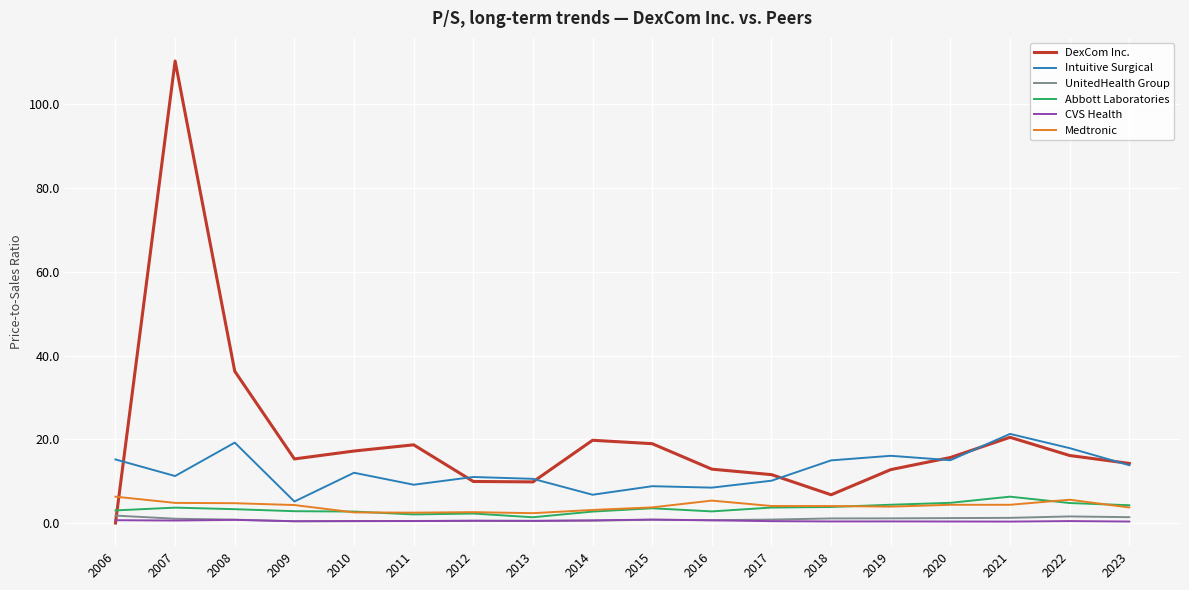

The DexCom Inc. series shows 110.3 at 2007. True or false?

True